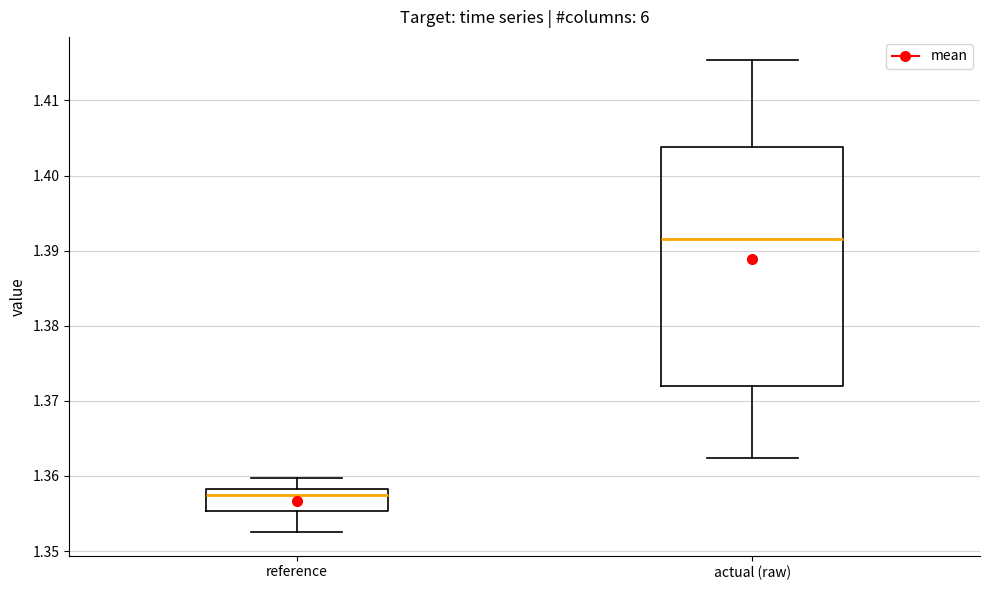

Where does the lower whisker of the box for reference end on the y-axis? The values are not printed on the chart, so give them approximately, as read against the axis.

1.353